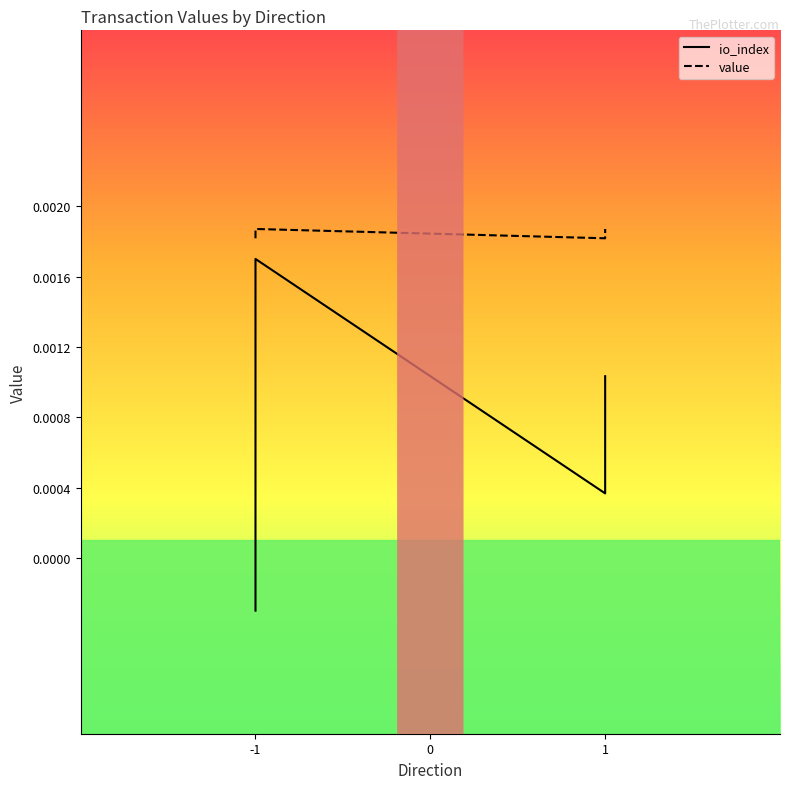

Is it true that io_index equals 0.0 at 1?

False